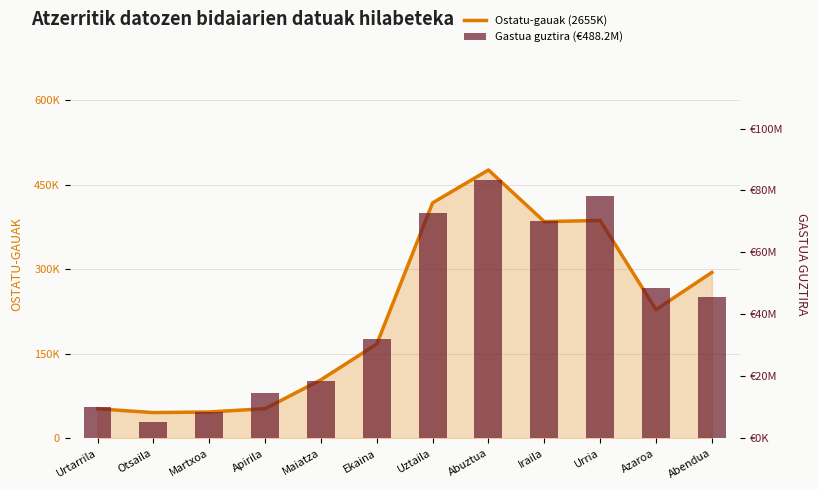

Is it true that Gastua guztira equals 70198514 at Iraila?

True